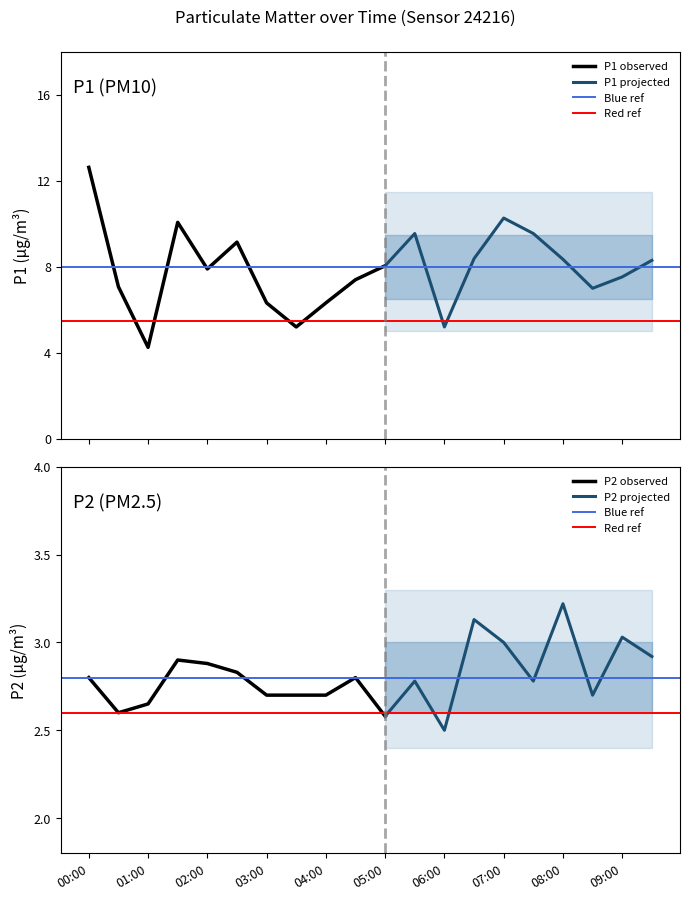

At 05:30, list the series in order from smallest to largest.

P2, P1